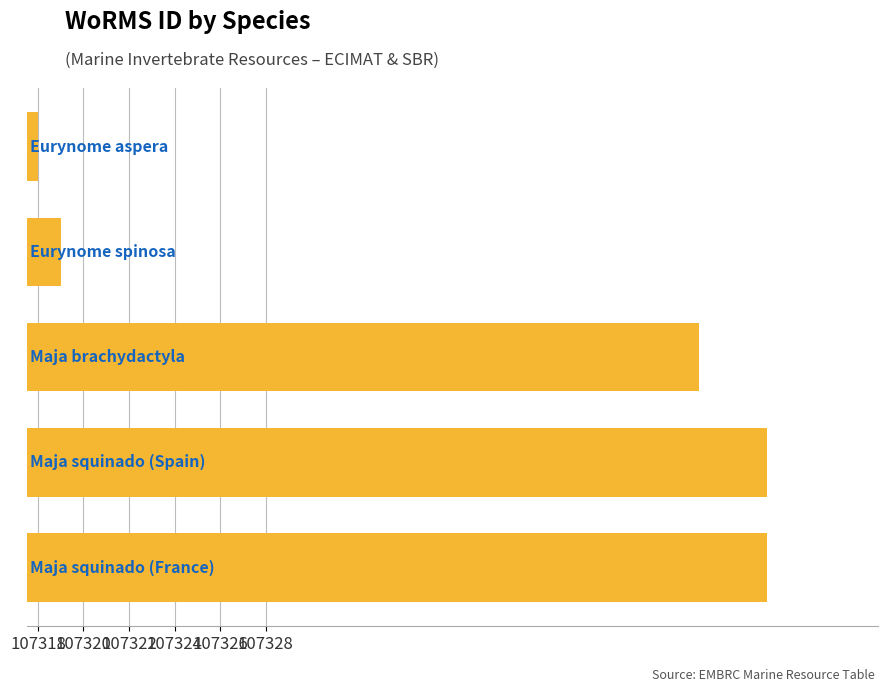

Are the bars horizontal?

Yes